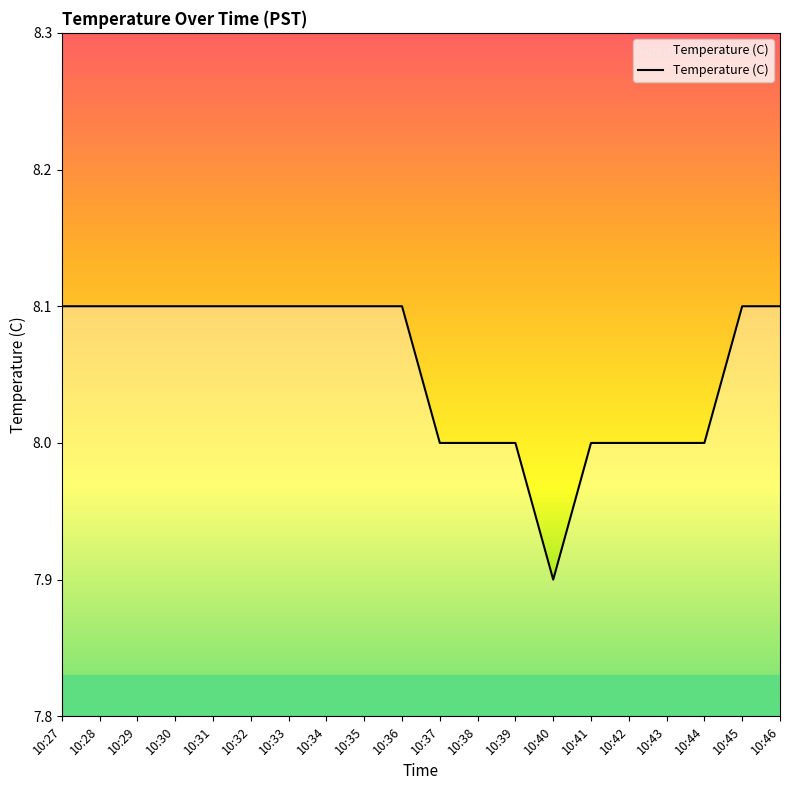

What is the change in value from 10:35 to 10:41?

-0.1